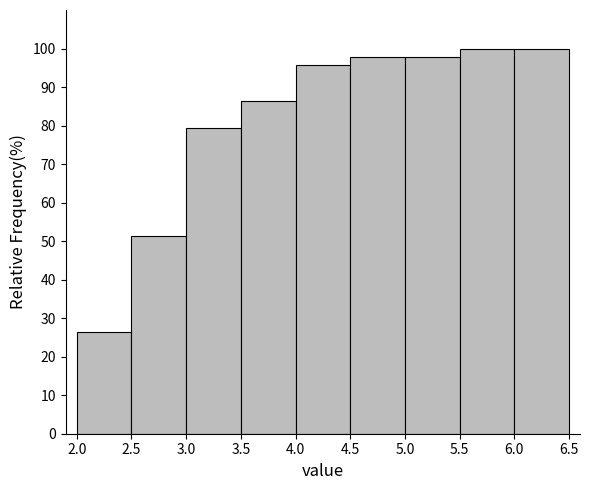

How tall is the bar that spans 6.0 to 6.5 on the x-axis? The values are not printed on the chart, so give them approximately, as read against the axis.

100